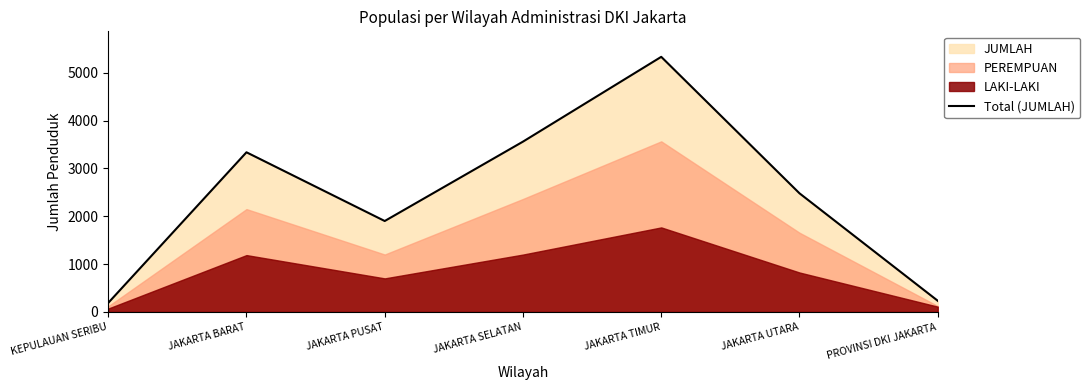

Reading right to left, list all the values displayed in this chart.

233	2480	5334	3561	1901	3338	188